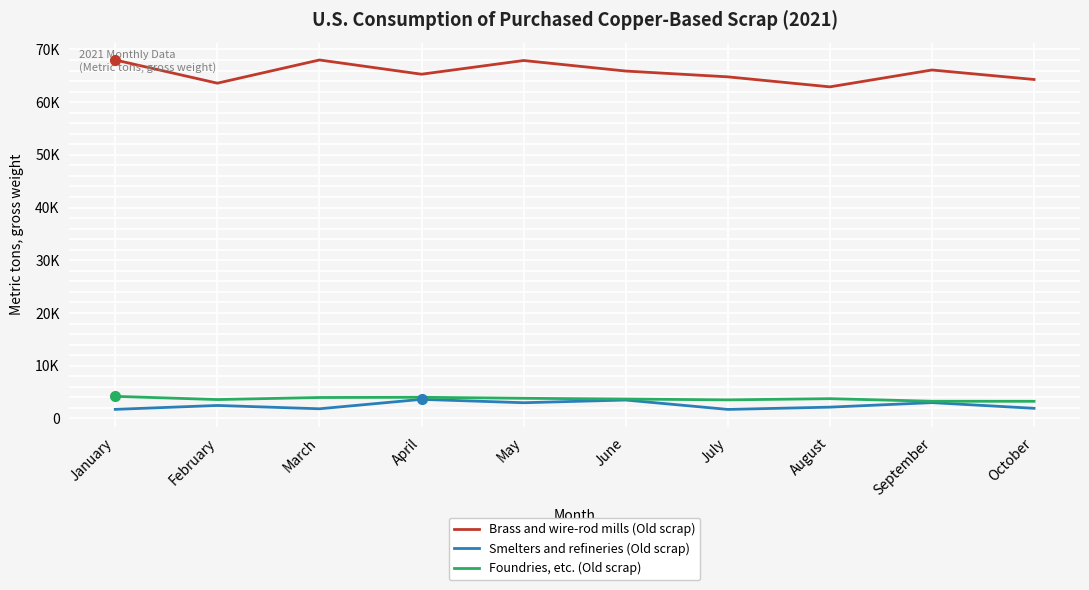

Does the chart have visible grid lines?

Yes